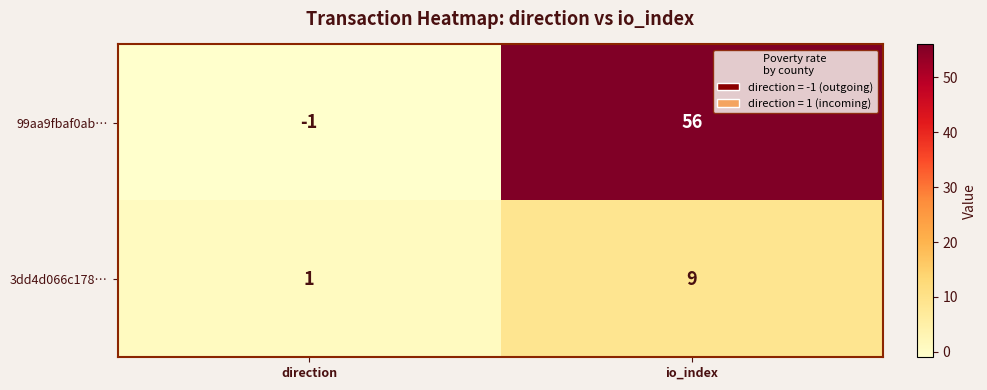

Which category has the highest value across all series?

io_index